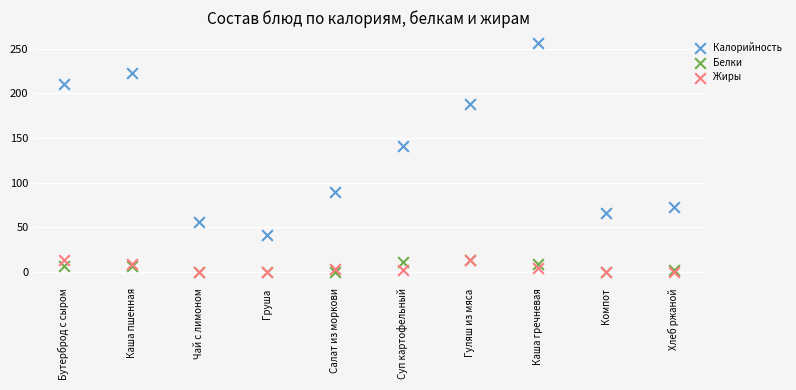

Across all series, what Y value is closest to 127?

141.0